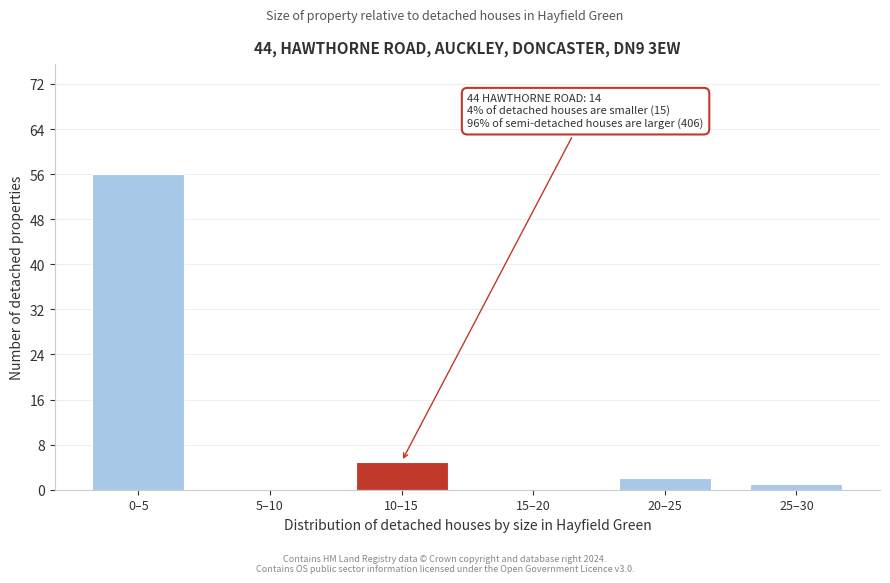

Reading right to left, extract all data points from this chart.

25–30=1	20–25=2	15–20=0	10–15=5	5–10=0	0–5=56